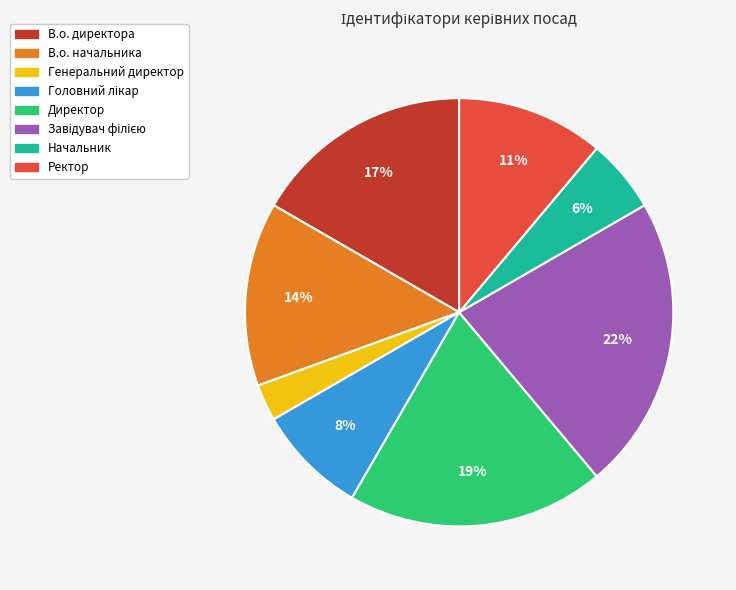

The Ректор slice represents 19% of the pie. True or false?

False